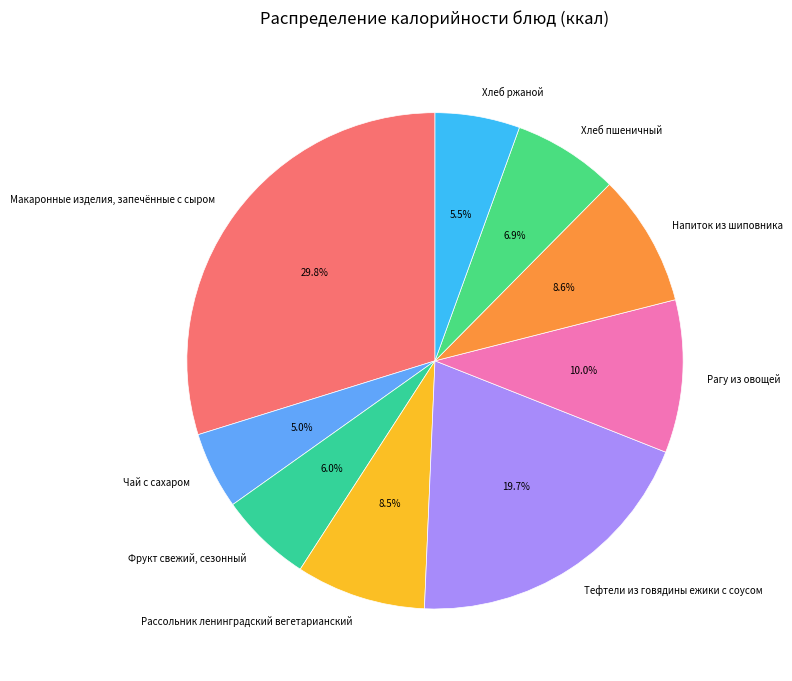

Approximately how many times larger is the value at Фрукт свежий, сезонный compared to Чай с сахаром?

1.2